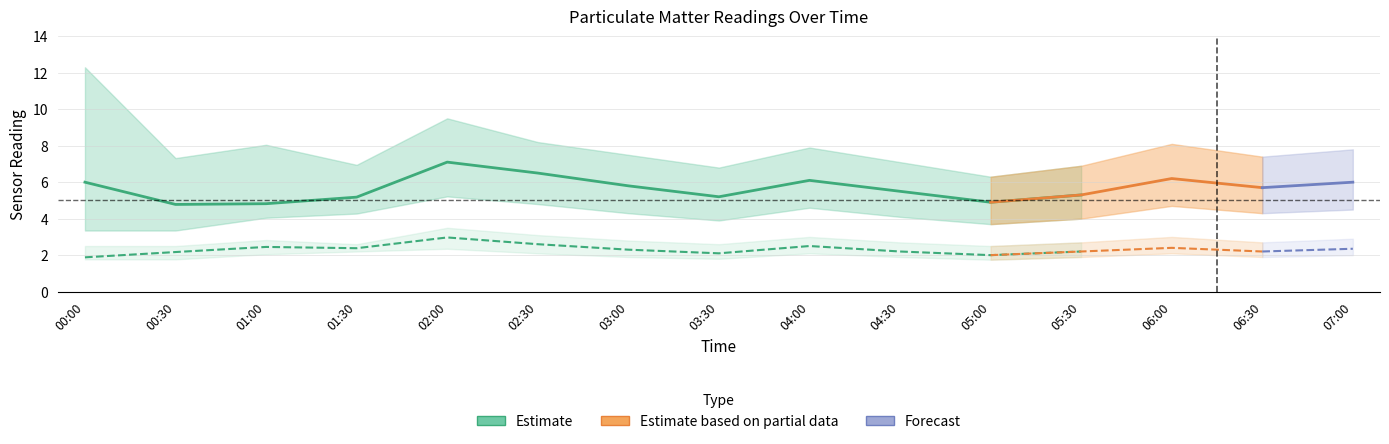

True or false: P2_upper has a value of 2.5 at 00:00.

True